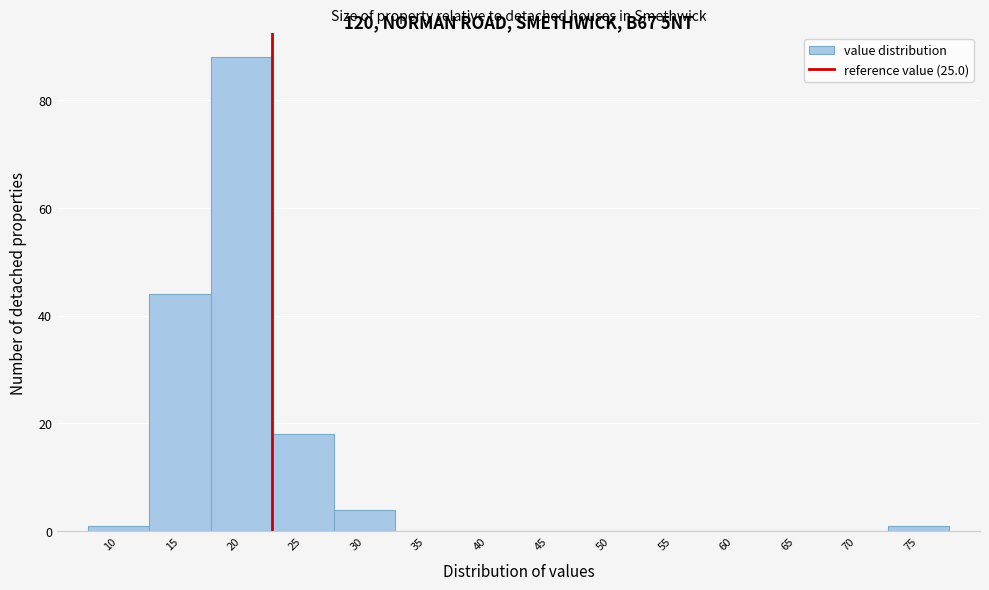

Reading right to left, what are all the values shown in this chart?

75=1	70=0	65=0	60=0	55=0	50=0	45=0	40=0	35=0	30=4	25=18	20=88	15=44	10=1